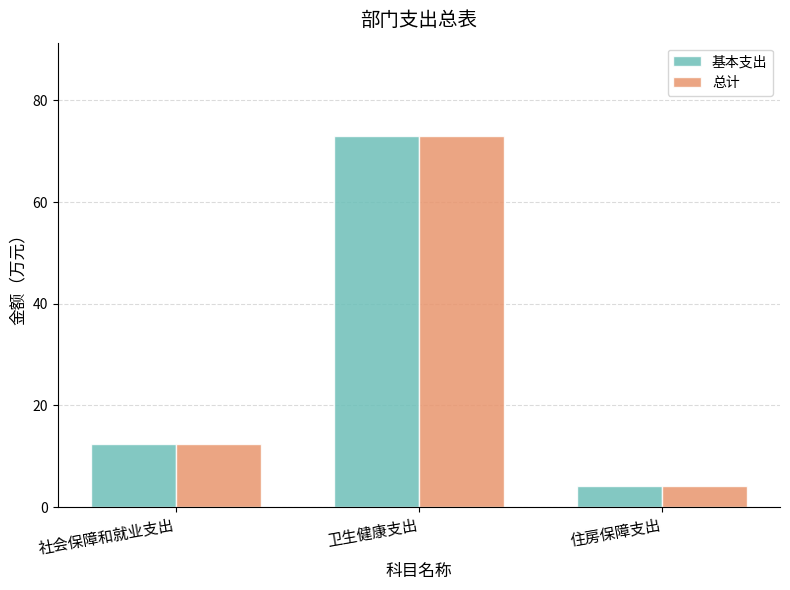

How many series are shown in this chart?

2